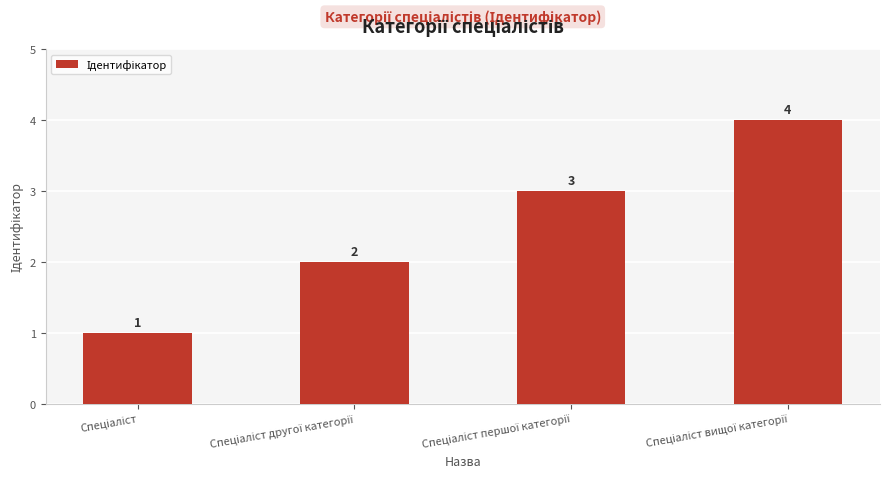

What is the smallest value displayed?

1